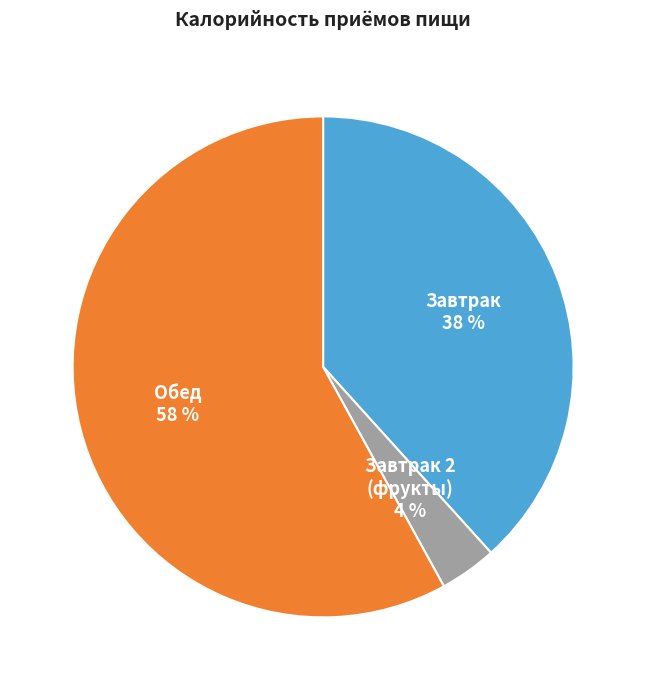

To the nearest percent, what portion does Обед represent?

58%